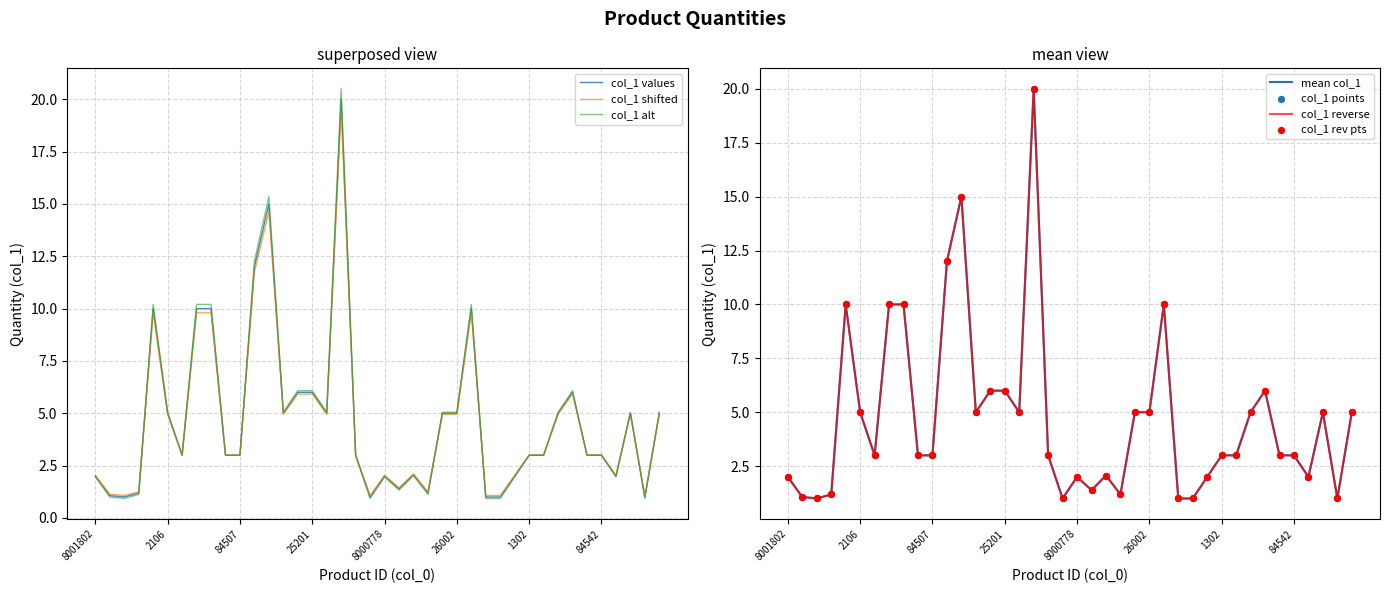

What is the change in value from 60614 to 154?

+3.0